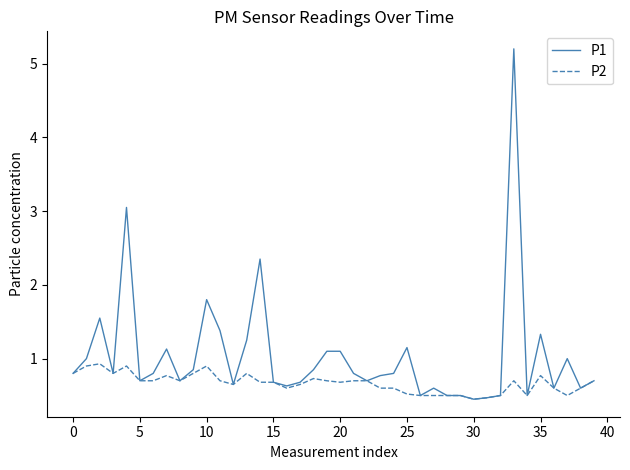

Which series has the widest spread of values?

P1